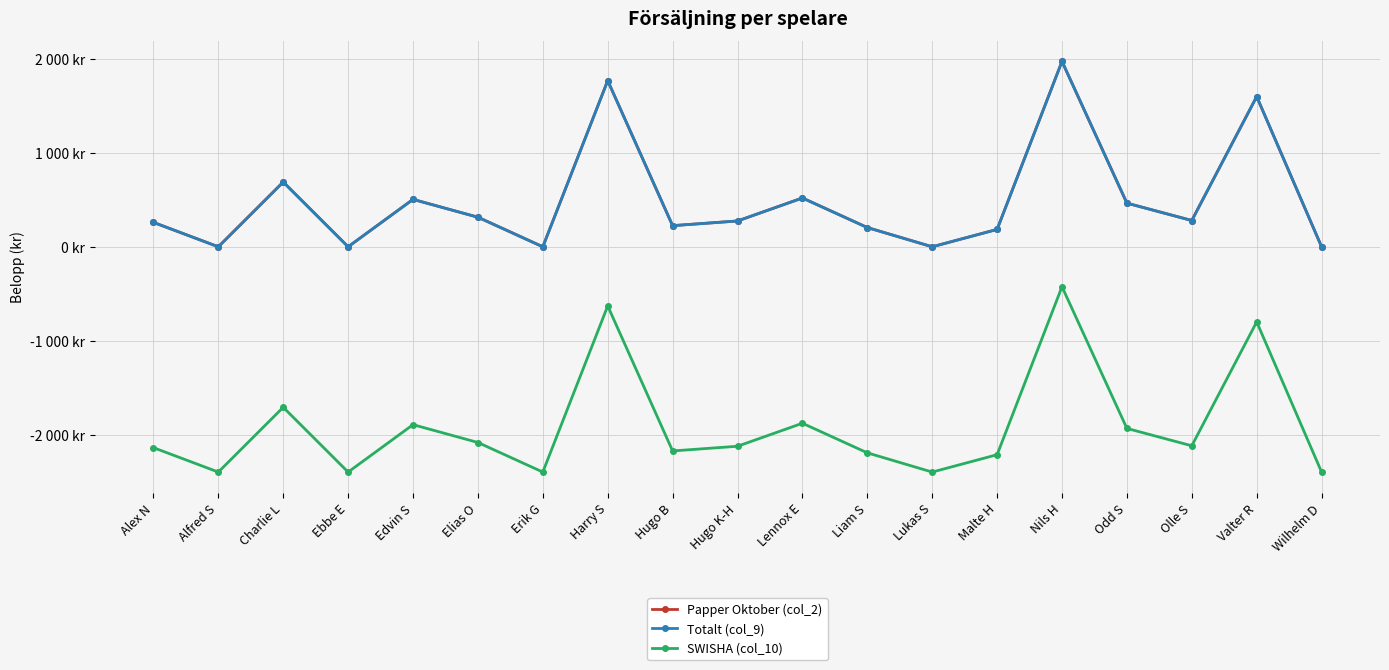

List the labels in order of Papper Oktober (col_2) value, largest first.

Nils H, Harry S, Valter R, Charlie L, Lennox E, Edvin S, Odd S, Elias O, Olle S, Hugo K-H, Alex N, Hugo B, Liam S, Malte H, Alfred S, Ebbe E, Erik G, Lukas S, Wilhelm D